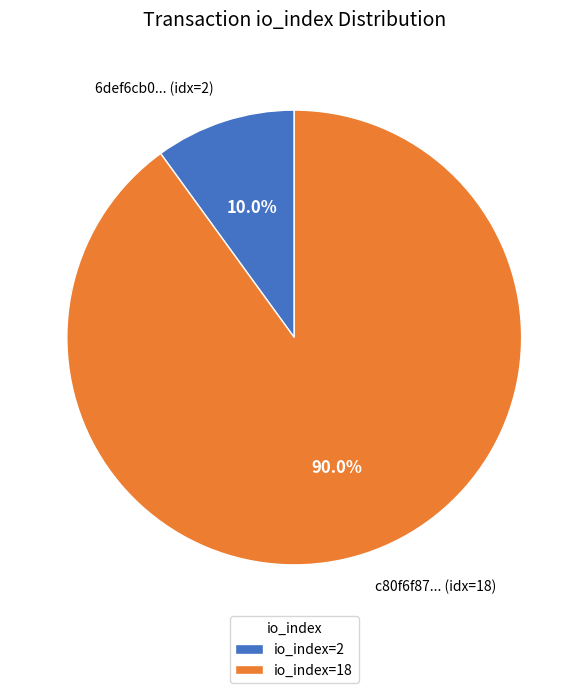

Does 6def6cb0... (idx=2) account for over 50% of the chart?

No